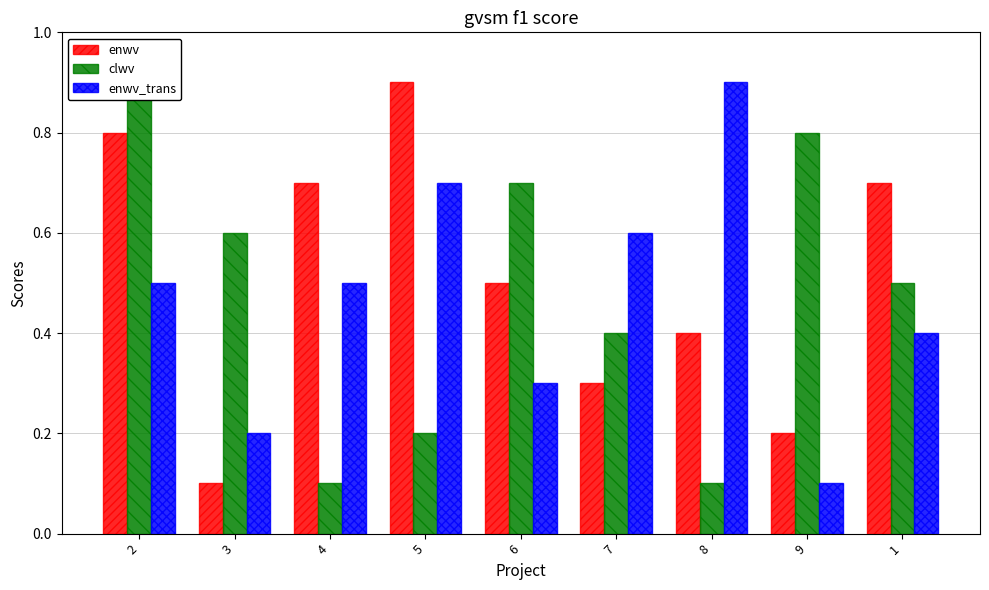

Is it true that enwv_trans equals 0.5 at 4?

True